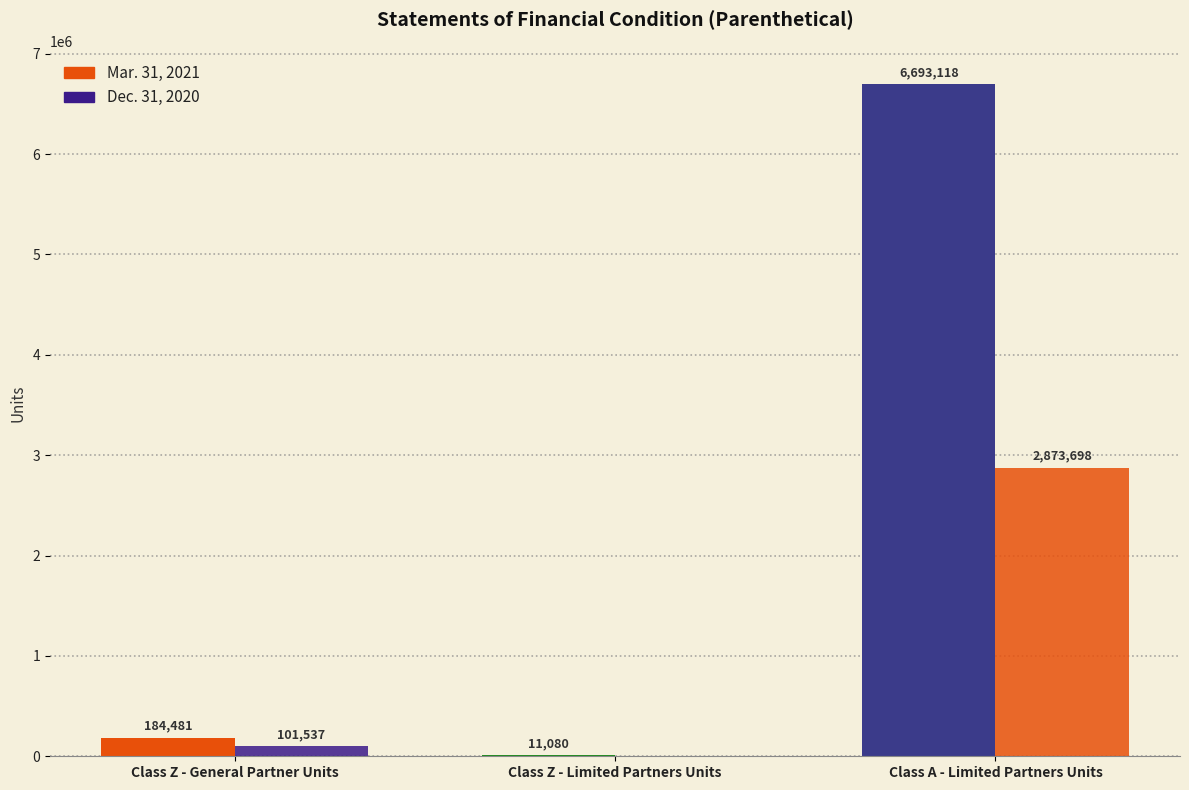

Are the bars grouped side by side (vs. stacked)?

Yes